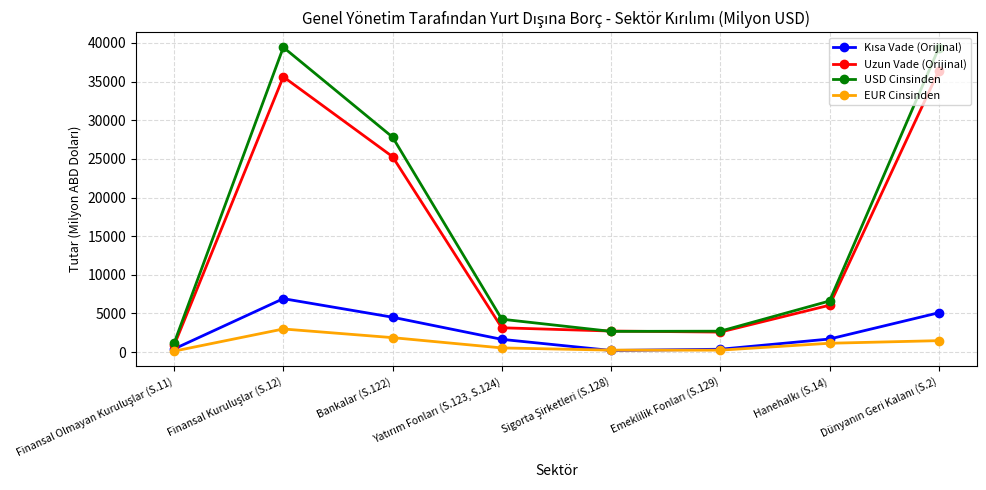

Where is Uzun Vade (Orijinal) nearest to the value 18628?

Bankalar (S.122)